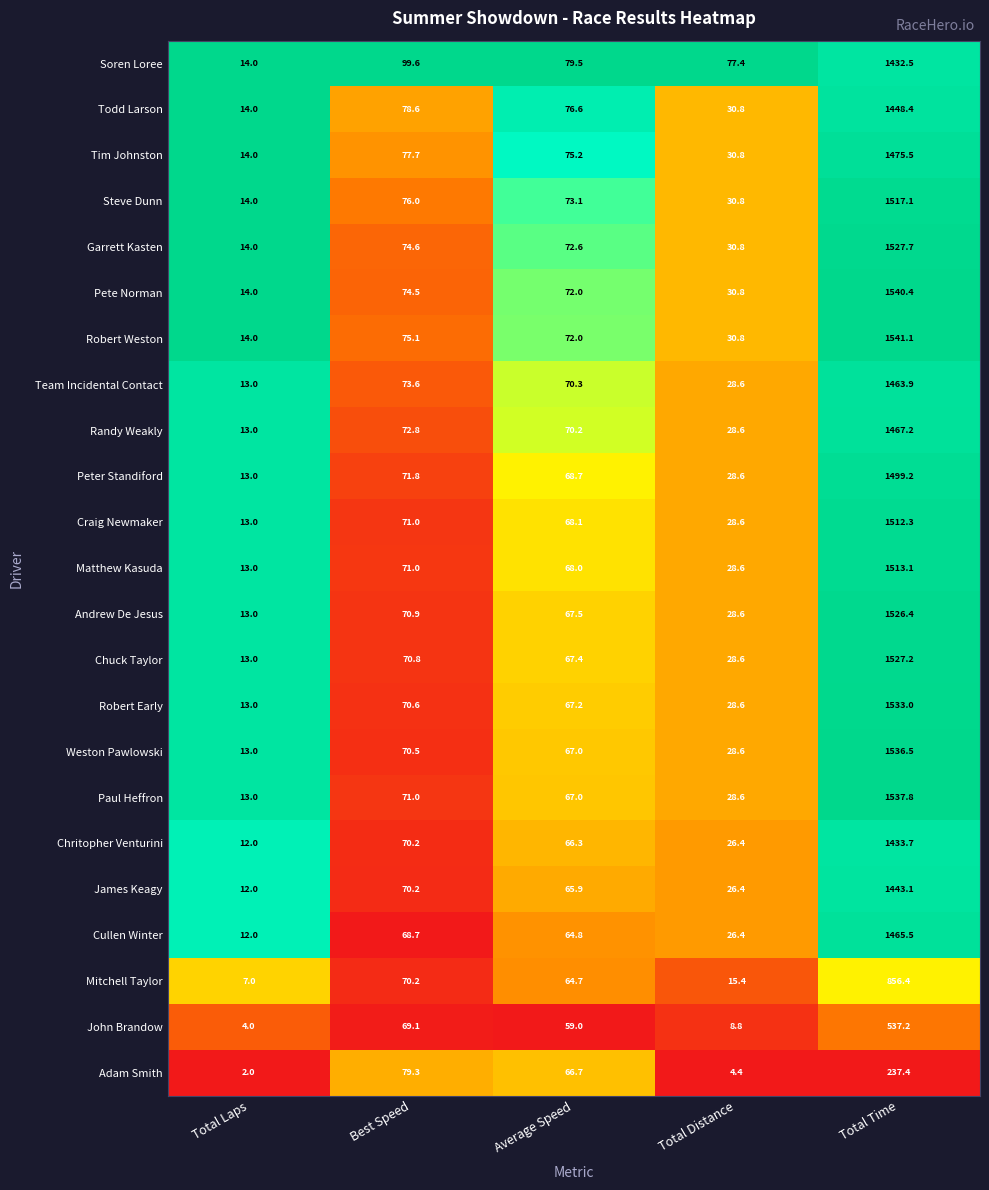

Which series changed the most between Total Distance and Total Time?

Robert Weston